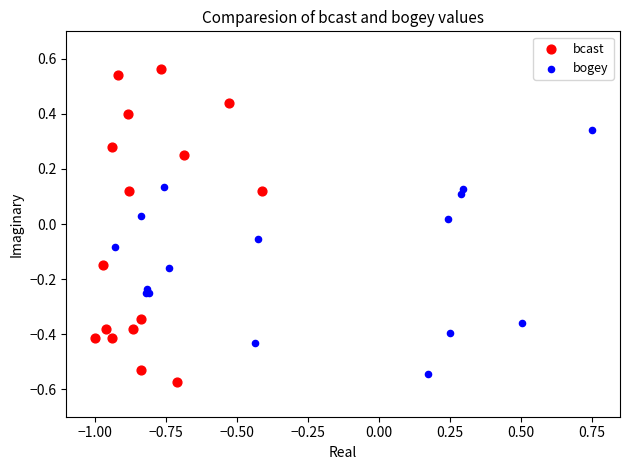

Which series reaches the minimum Y coordinate?

bcast